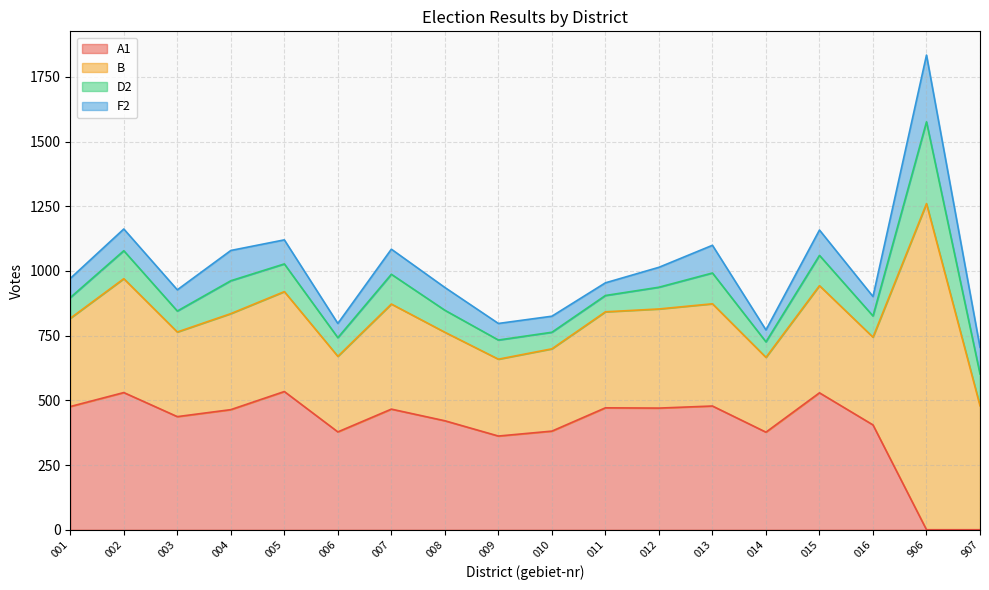

Which series has the largest total across all categories?

B